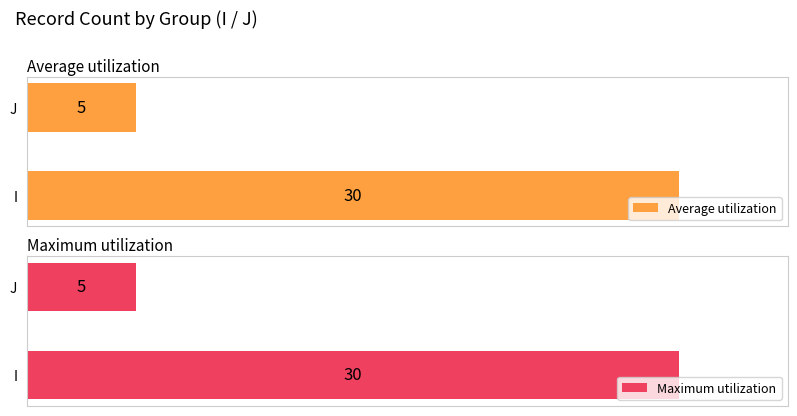

How many data points in Average utilization are less than 30?

1